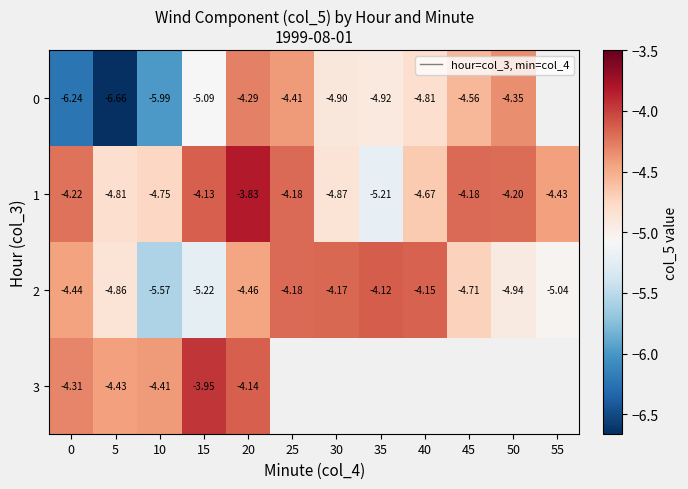

Is the value of 3 at 10 greater than the value of 2 at 45?

Yes